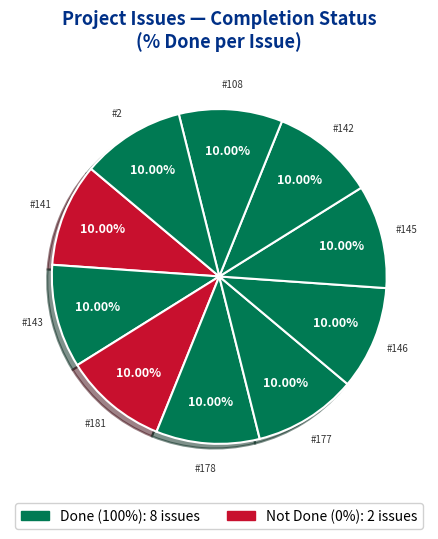

How many segments does this pie chart have?

10